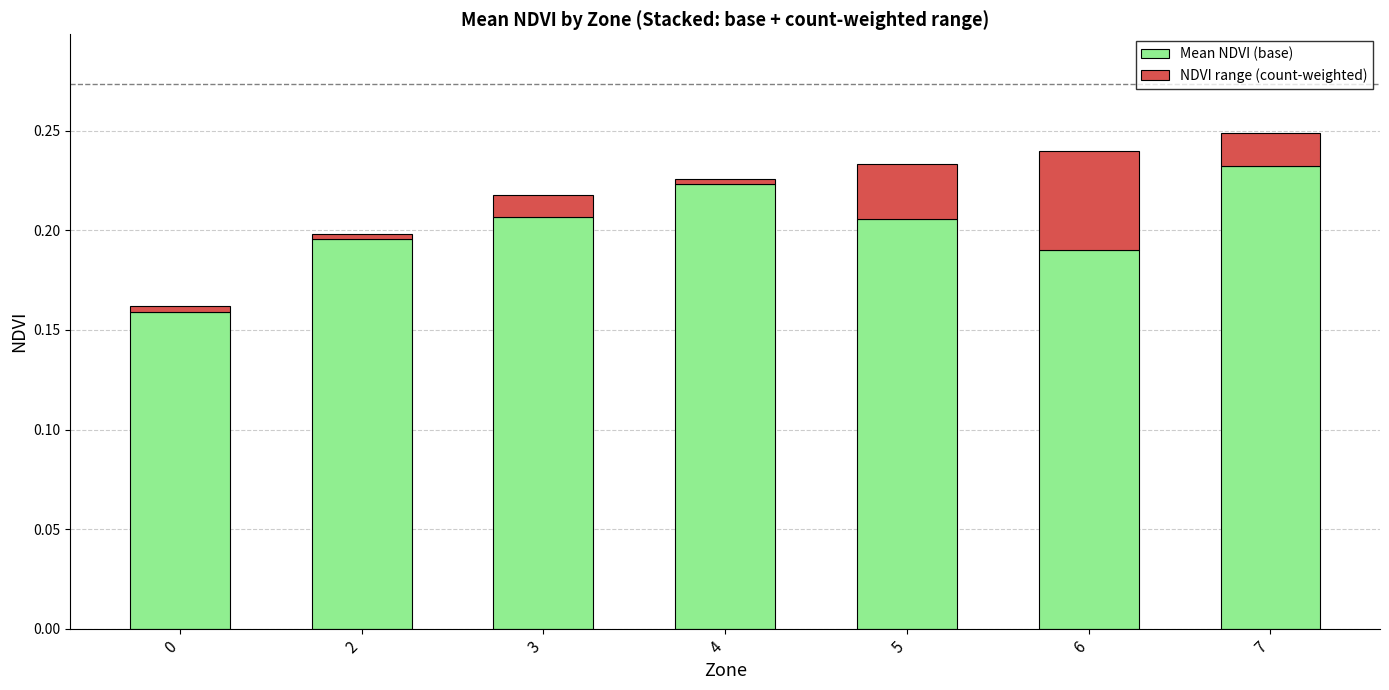

The value of Mean NDVI (base) at 4 is 0.3. True or false?

False